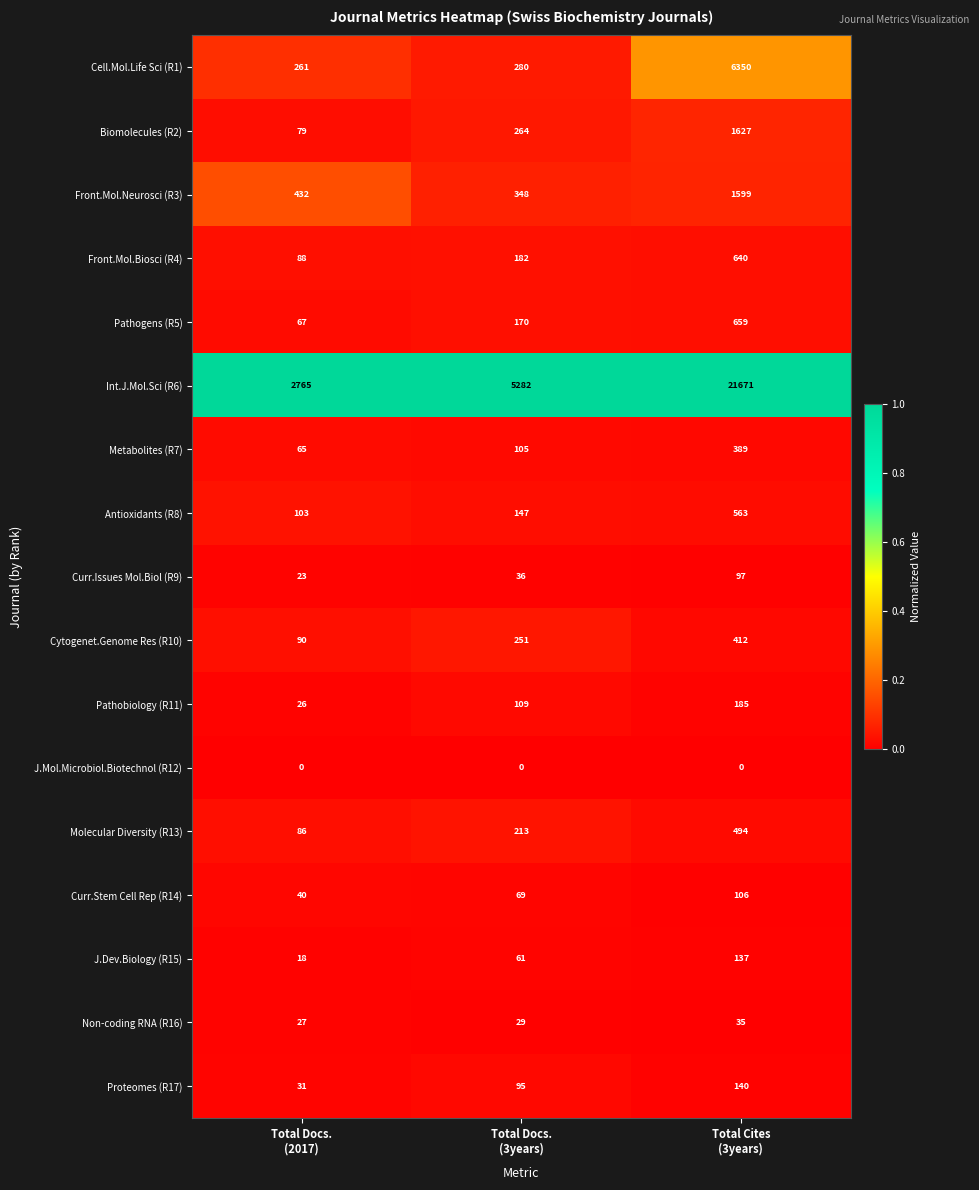

What is the spread (max minus min) of values at Total Cites
(3years)?

21671